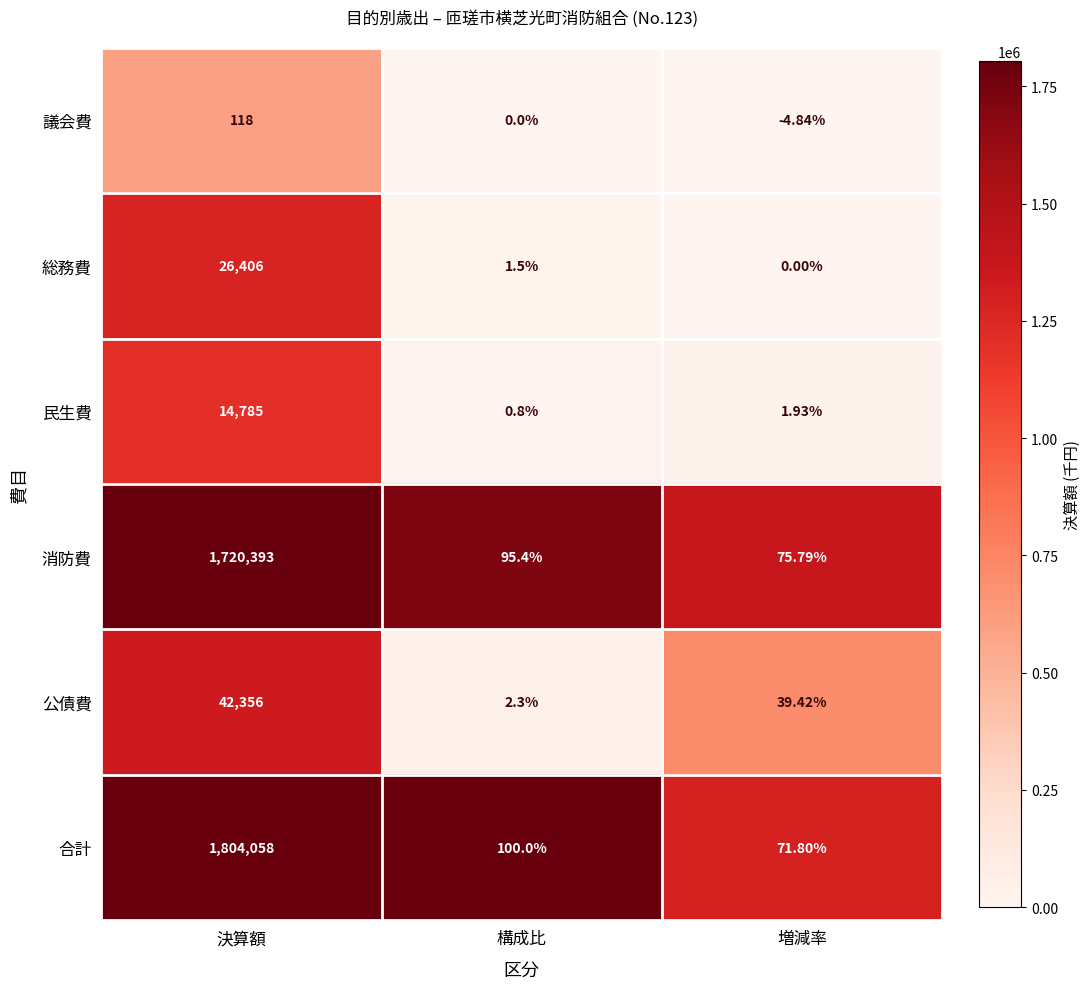

What is the difference between the highest and lowest values at 構成比?

100.0